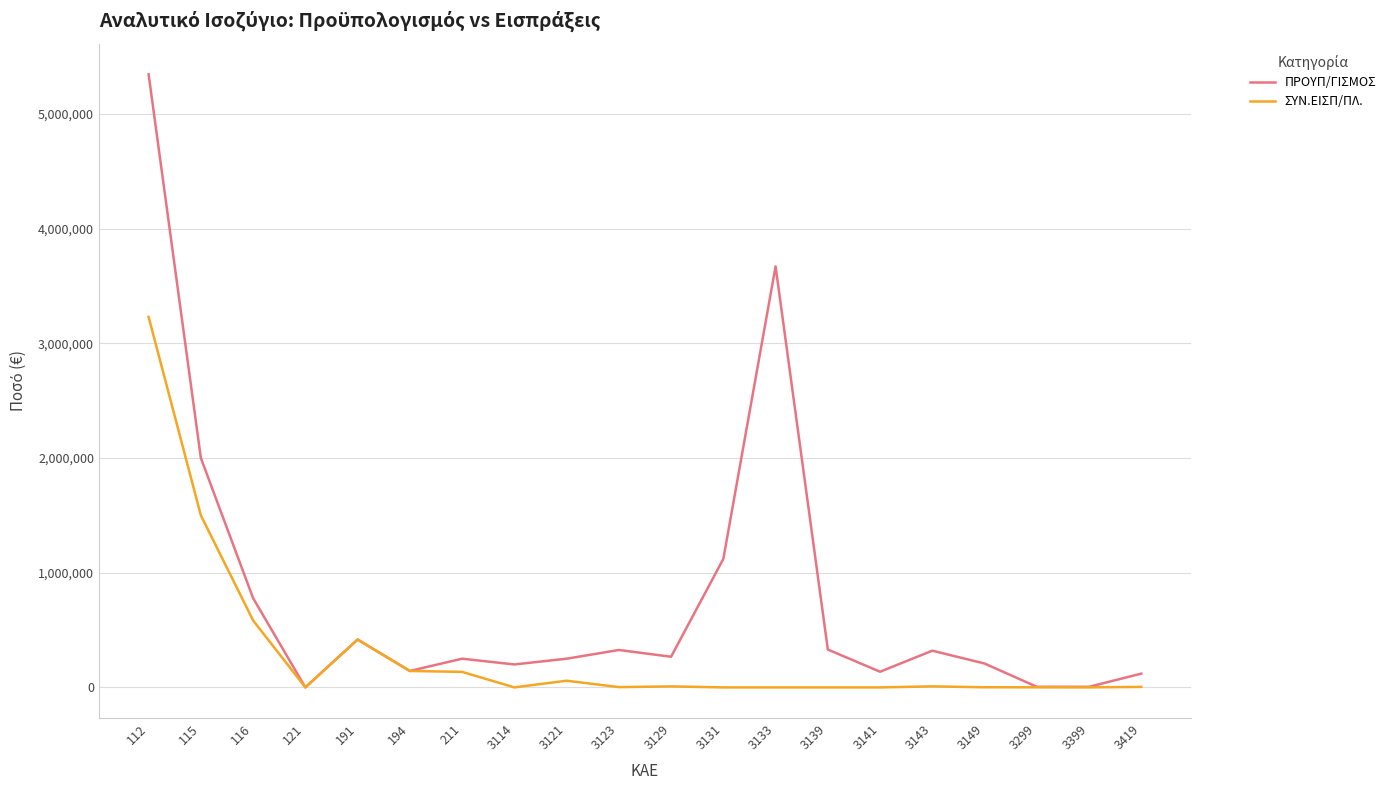

How many distinct data groups are displayed?

2